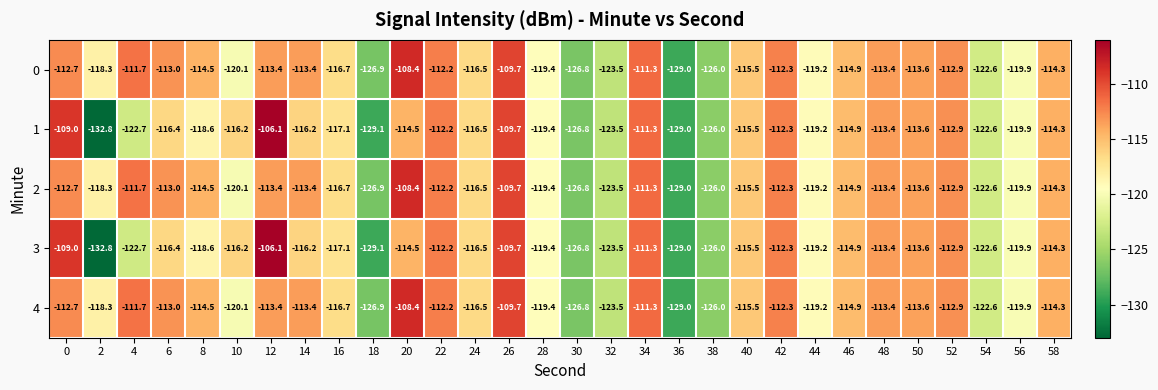

Is the value of 2 at 38 greater than the value of 0 at 12?

No